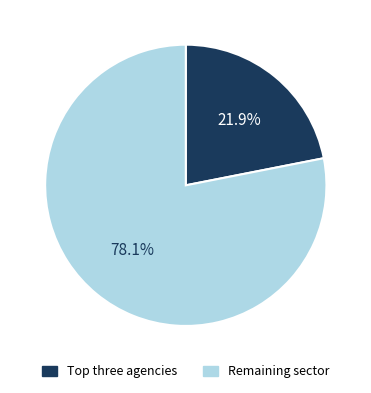

Is there a majority slice in this chart?

Yes